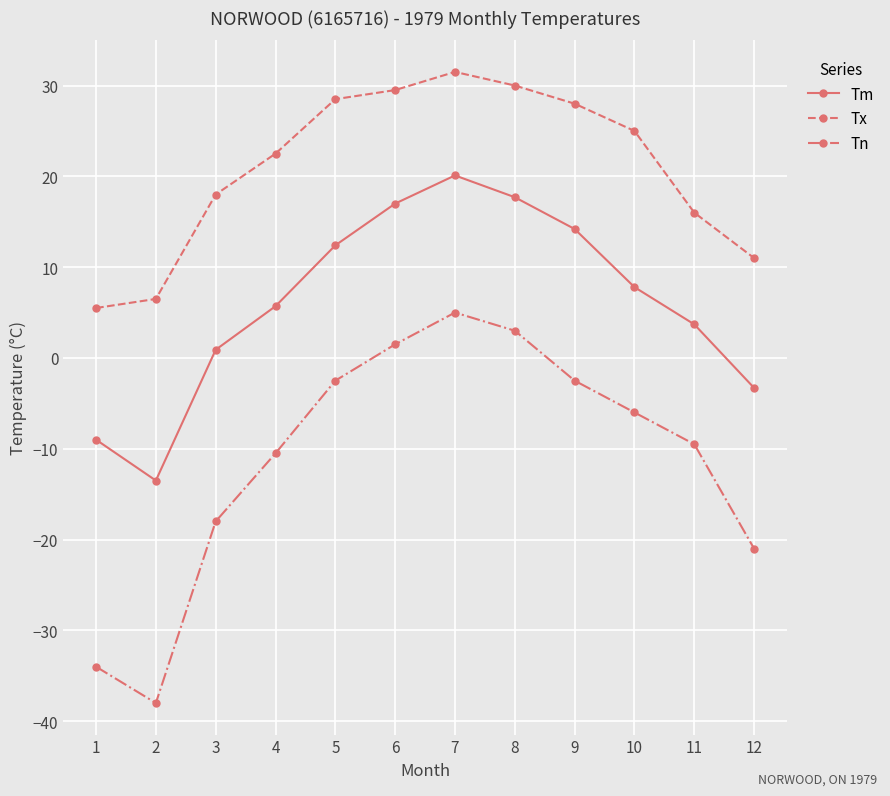

At which category is the sum across all series the highest?

7